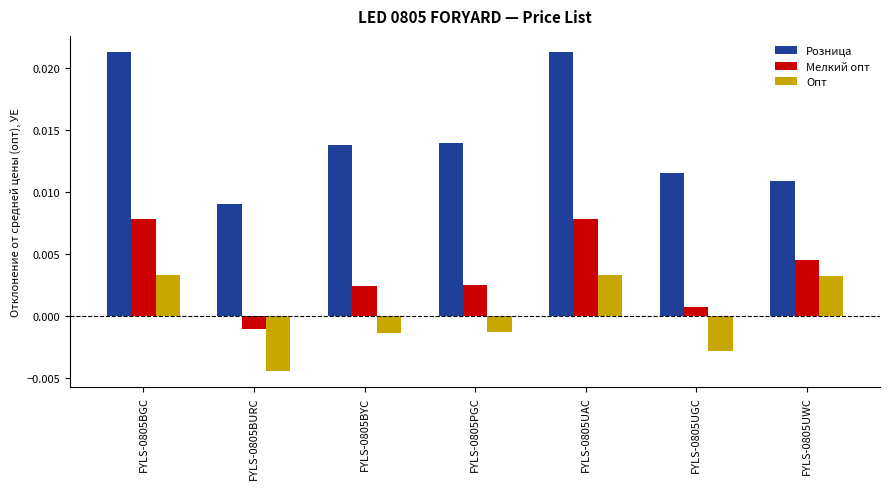

Rank the series by their maximum value, from highest to lowest.

Розница, Мелкий опт, Опт